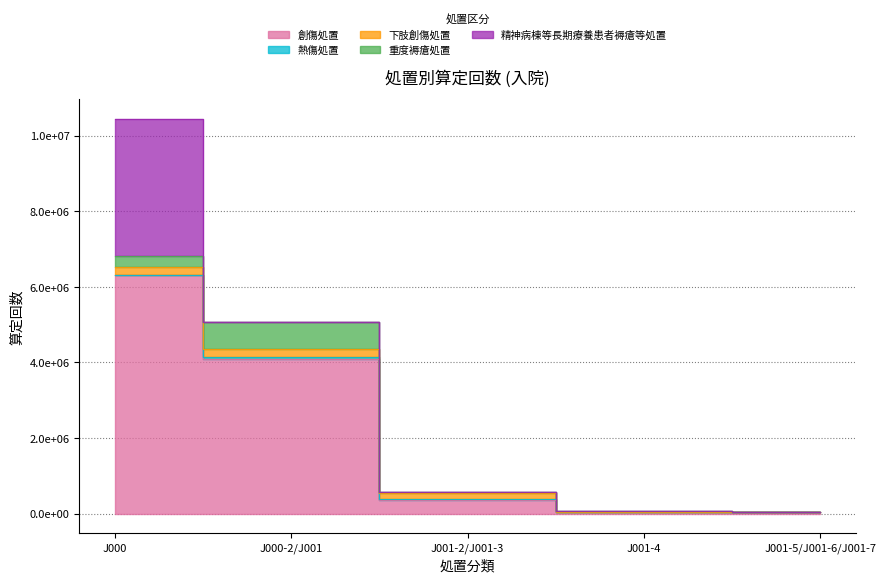

How many 下肢創傷処置 values are between 0 and 196790?

4